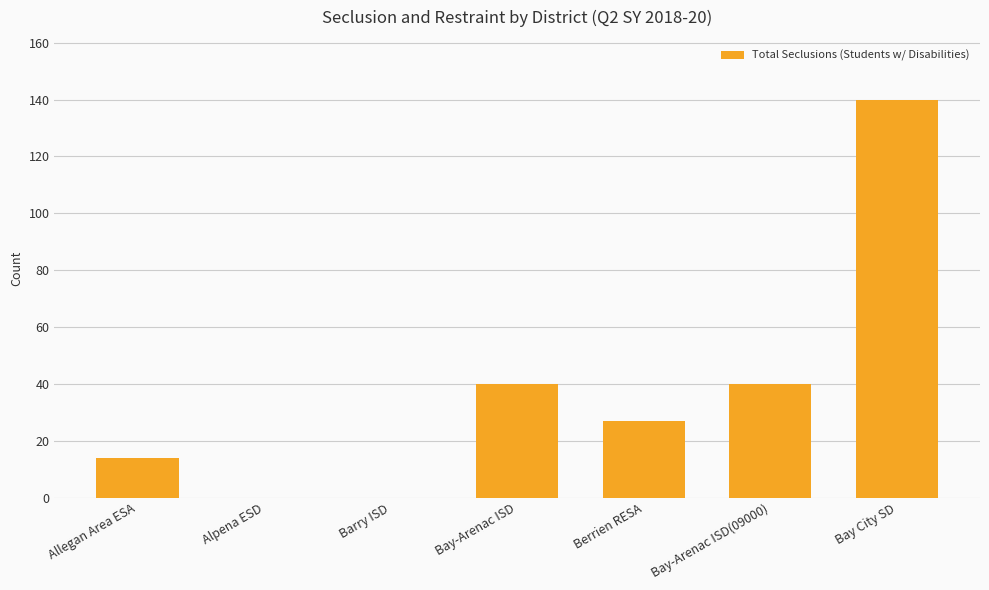

How many series are shown in this chart?

1